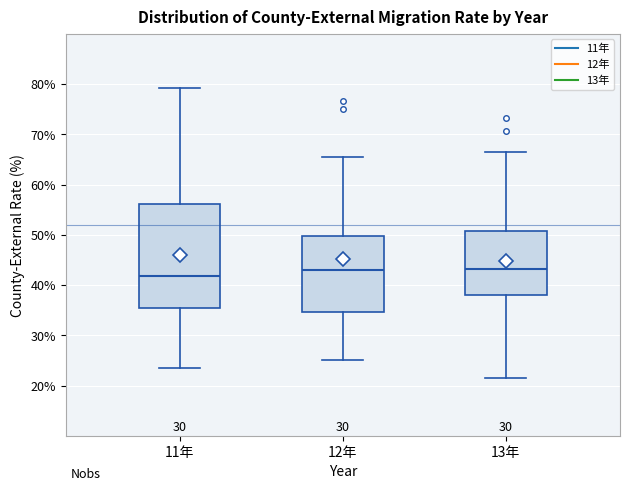

Reading left to right, read every box against the y-axis: the position of its median line, the range the box covers, and the ends of its whiskers. The values are not printed on the chart, so give them approximately, as read against the axis.

11年: median 42, box 36 to 56, whiskers 23 to 79
12年: median 43, box 35 to 50, whiskers 25 to 66
13年: median 43, box 38 to 51, whiskers 21 to 66